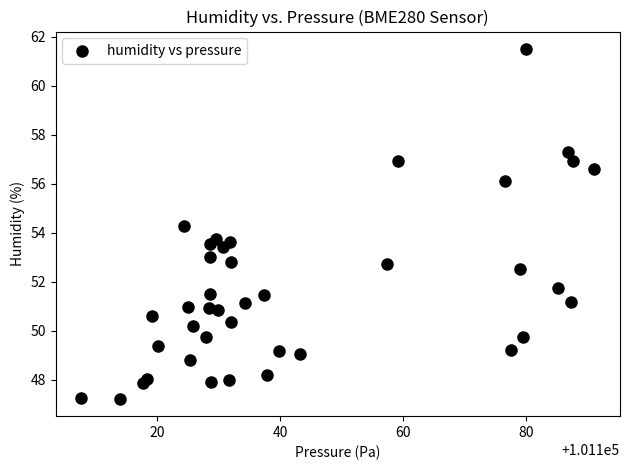

What is the range of Y values (max minus min)?

14.3